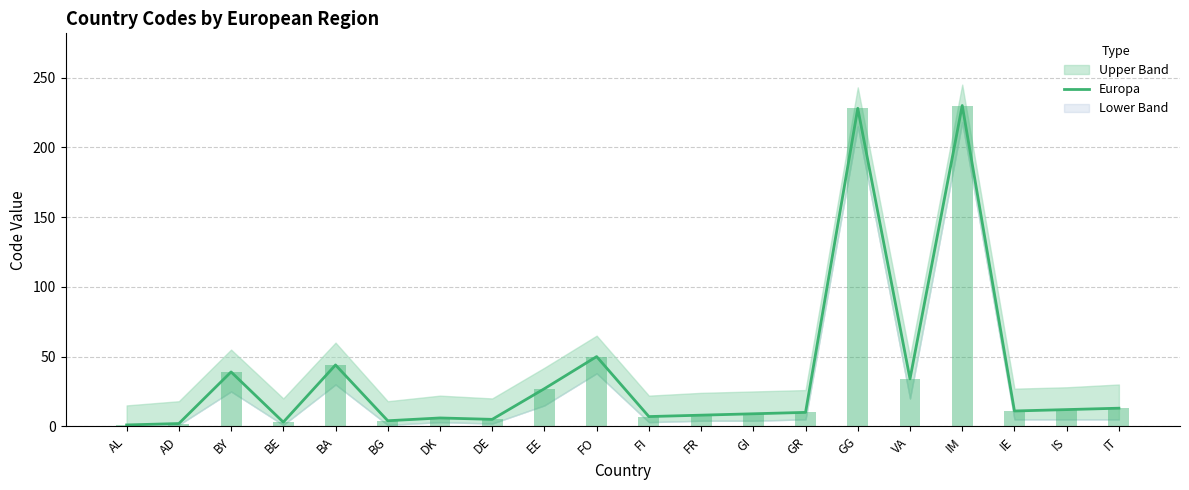

What is the average value?

37